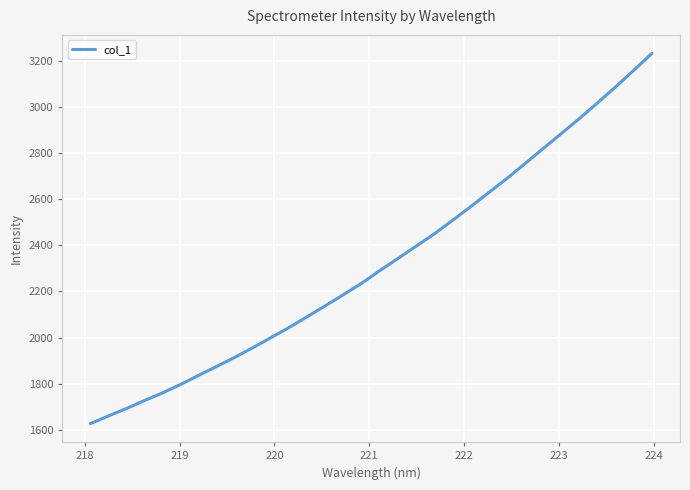

What is the difference between the maximum and minimum values?

1605.6